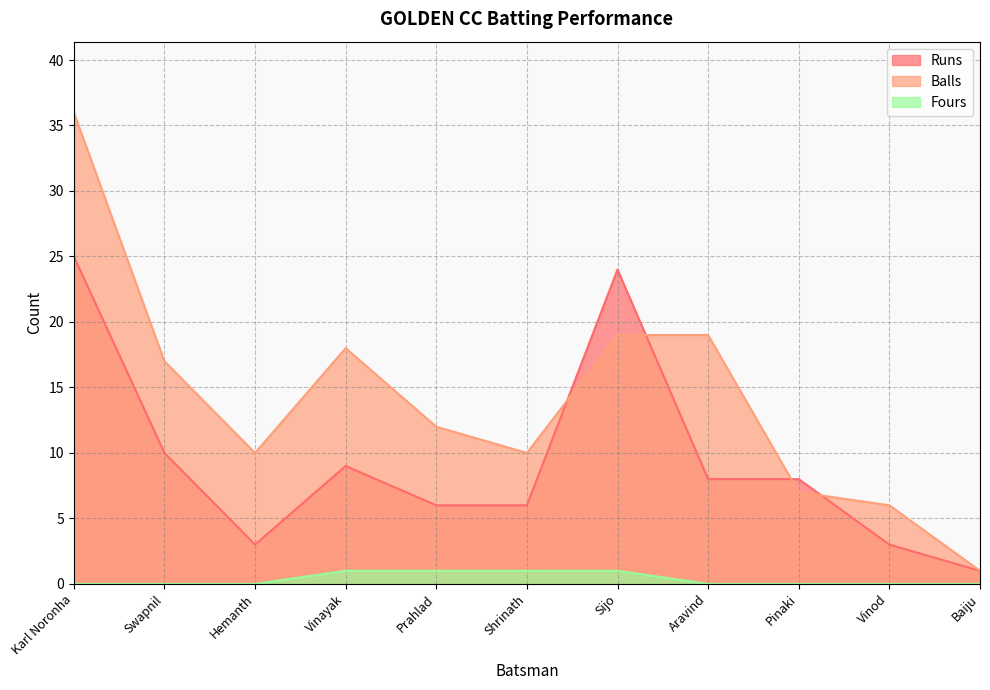

What is the difference between the second highest and second lowest values in the Balls series?

13